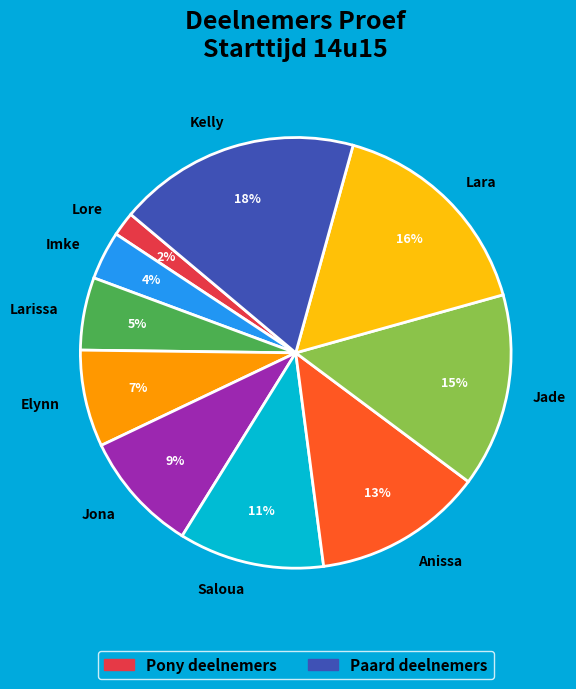

Rank the categories by value from lowest to highest.

Lore, Imke, Larissa, Elynn, Jona, Saloua, Anissa, Jade, Lara, Kelly